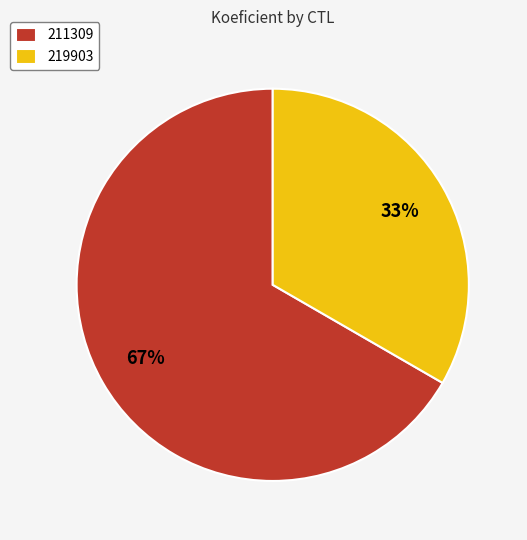

Count the number of slices in the pie.

2